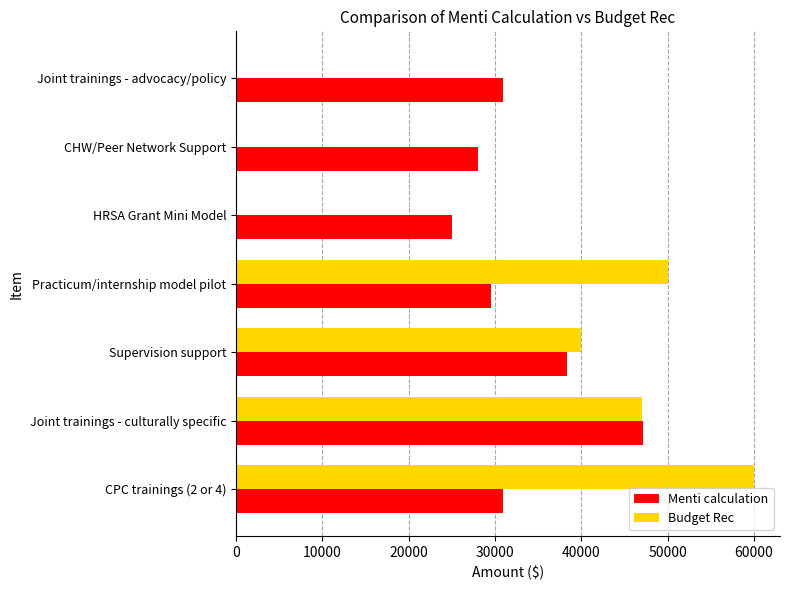

Which label corresponds to the largest value in the chart?

CPC trainings (2 or 4)